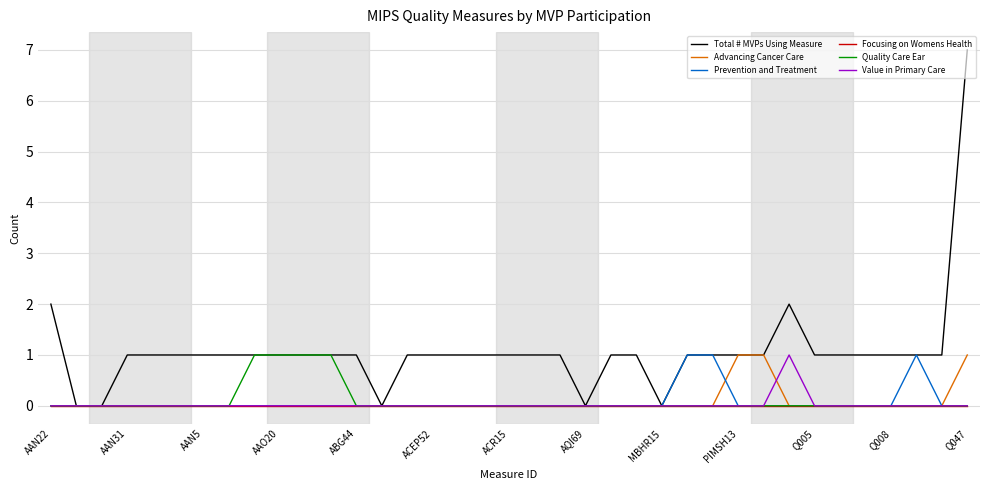

Which series has the largest range (max minus min)?

Total # MVPs Using Measure